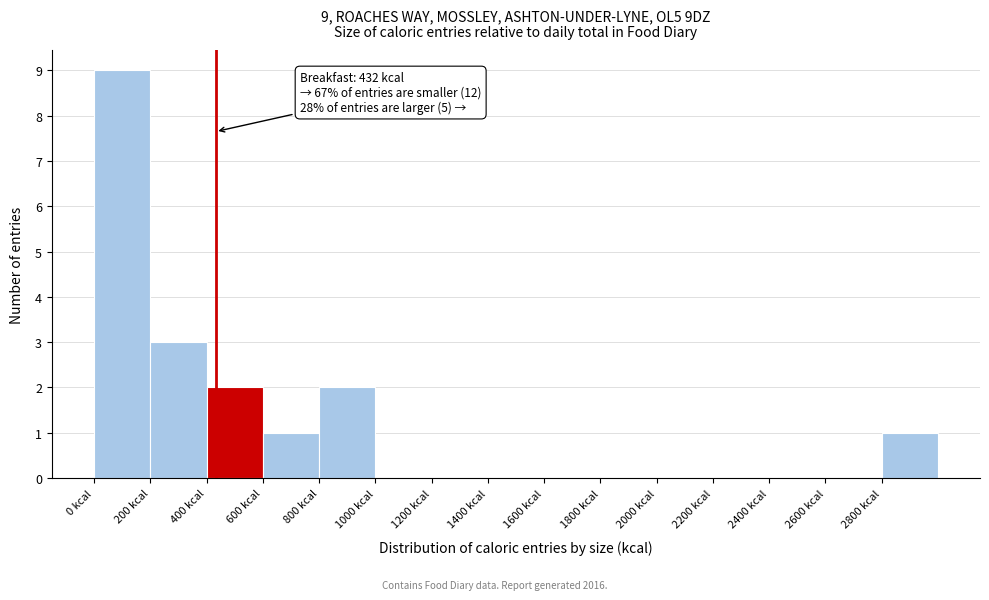

Over which range of the x-axis is the bar tallest?

0 to 200